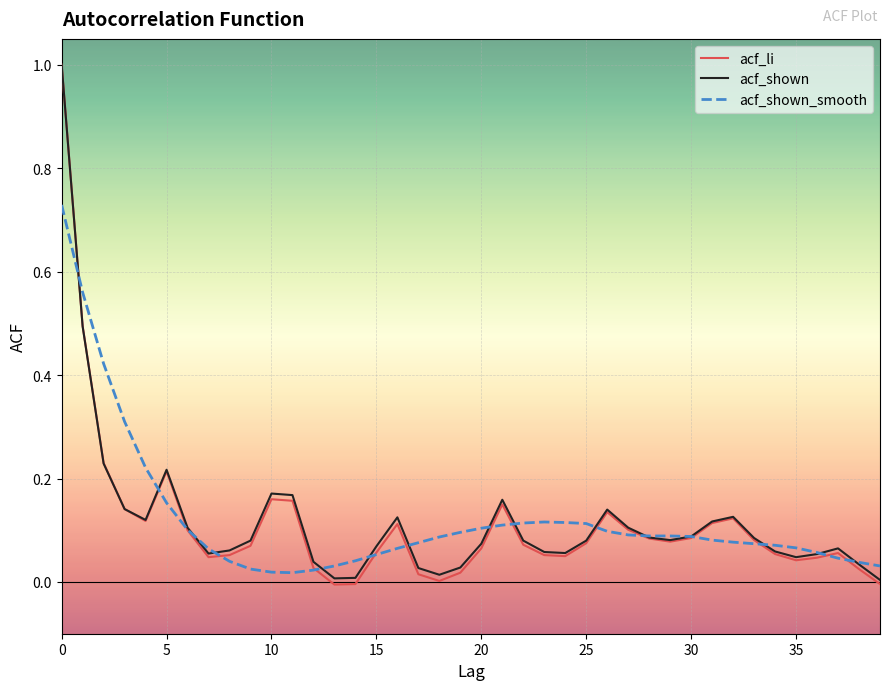

In acf_li, how many points are lower than both neighbors (excluding endpoints)?

7